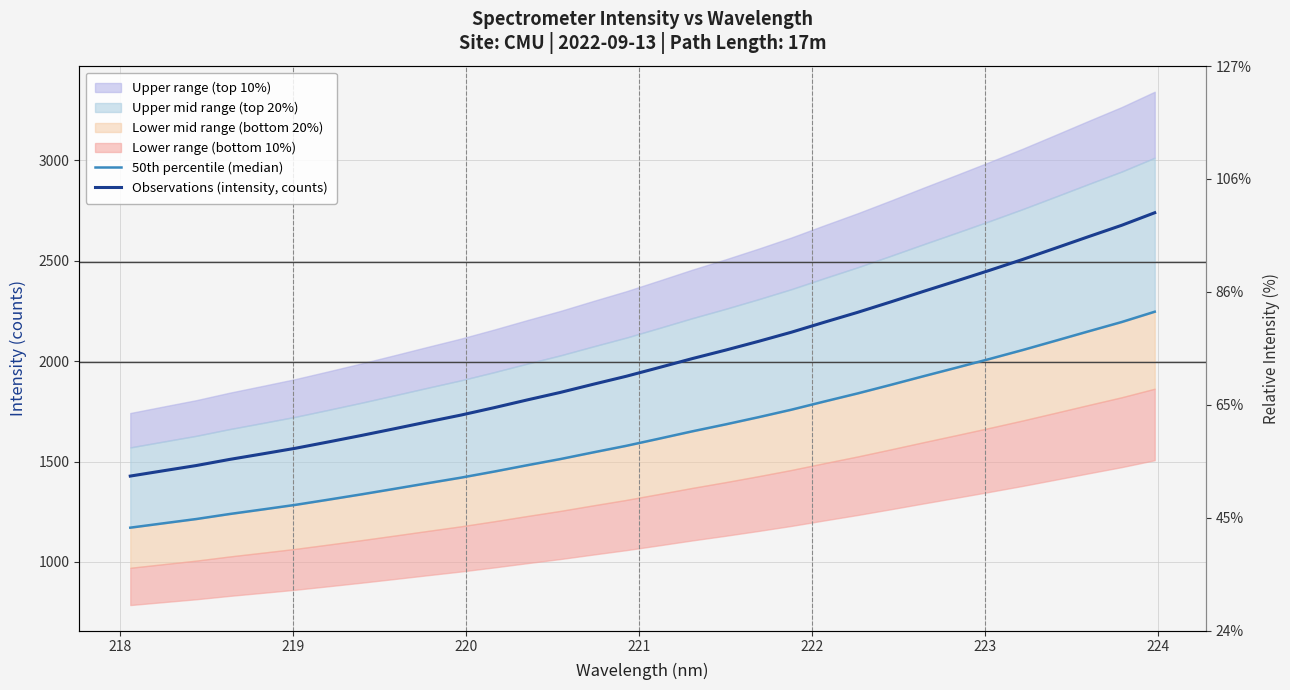

Rank the series by their average value, from lowest to highest.

50th percentile (median), Observations (intensity, counts)